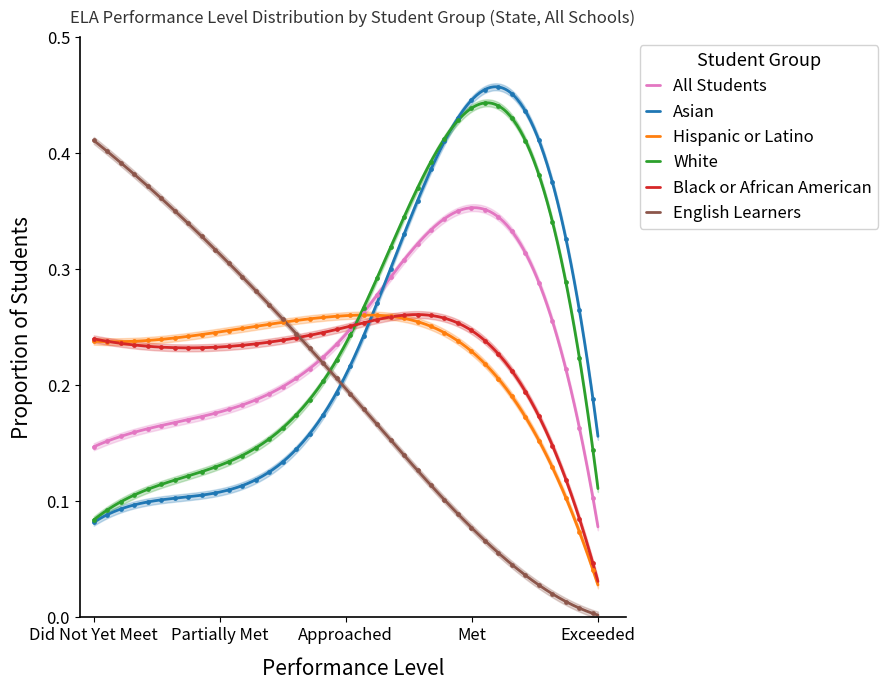

Which series contains the lowest Y value?

English Learners